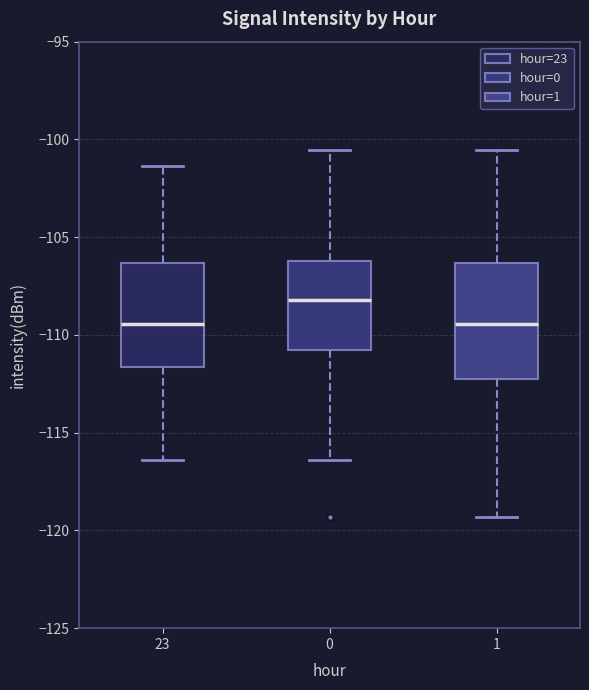

Where does the upper whisker of the box at x = 0 end on the y-axis? The values are not printed on the chart, so give them approximately, as read against the axis.

-100.5